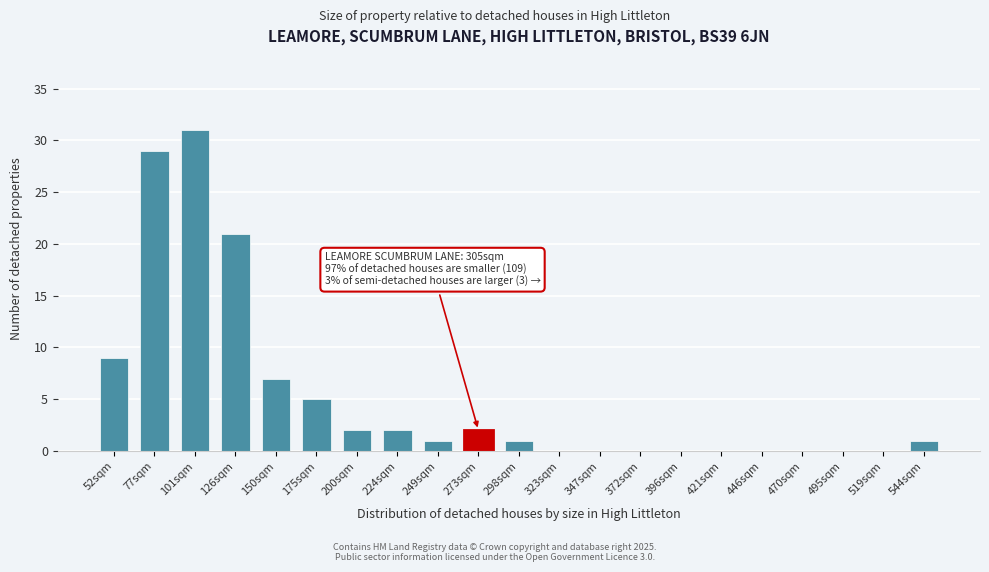

Reading left to right, transcribe all the data shown in this chart.

52sqm=9	77sqm=29	101sqm=31	126sqm=21	150sqm=7	175sqm=5	200sqm=2	224sqm=2	249sqm=1	273sqm=2	298sqm=1	323sqm=0	347sqm=0	372sqm=0	396sqm=0	421sqm=0	446sqm=0	470sqm=0	495sqm=0	519sqm=0	544sqm=1